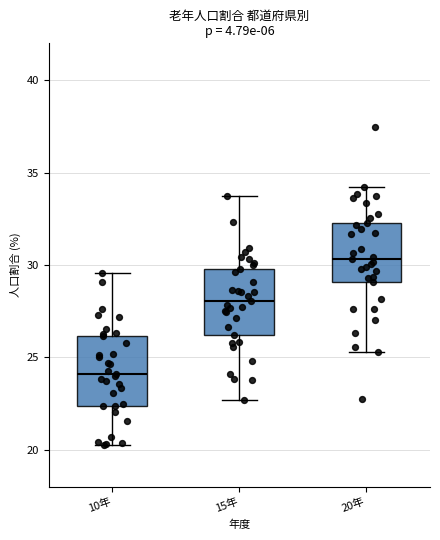

Where is the upper edge of the box for 20年 on the y-axis? The values are not printed on the chart, so give them approximately, as read against the axis.

32.5